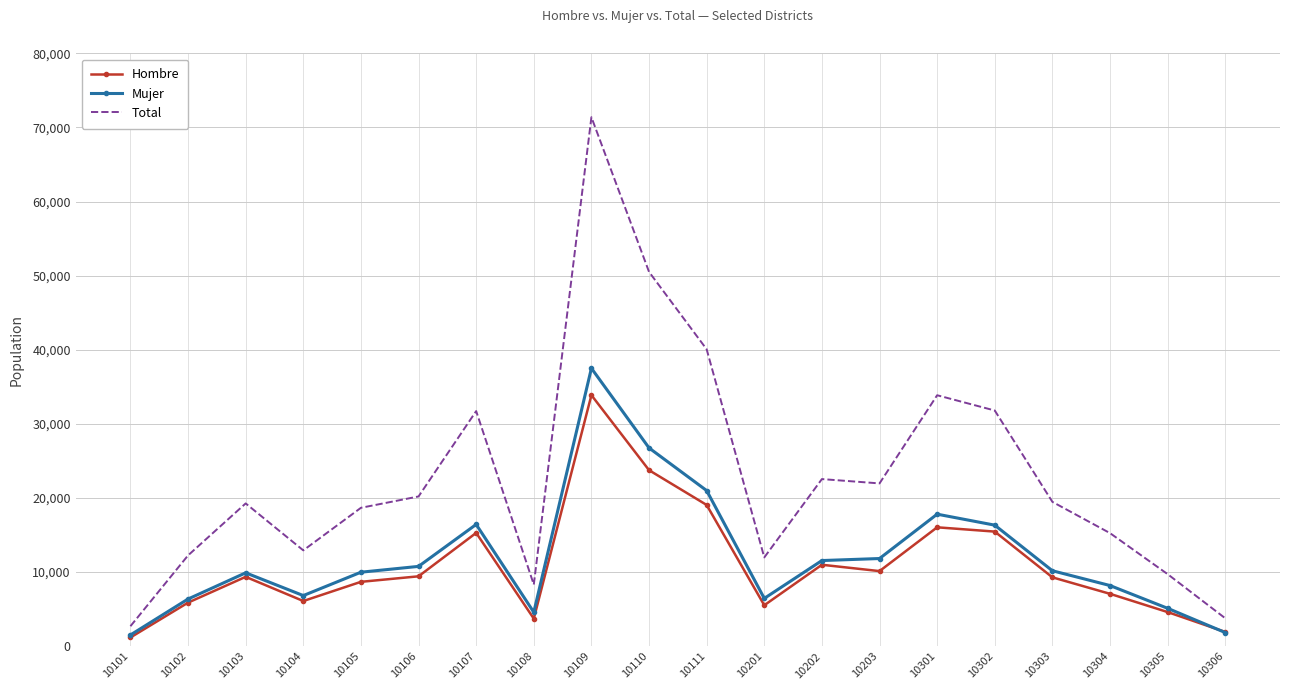

What is the difference between the maximum and minimum values in the Total series?

68682